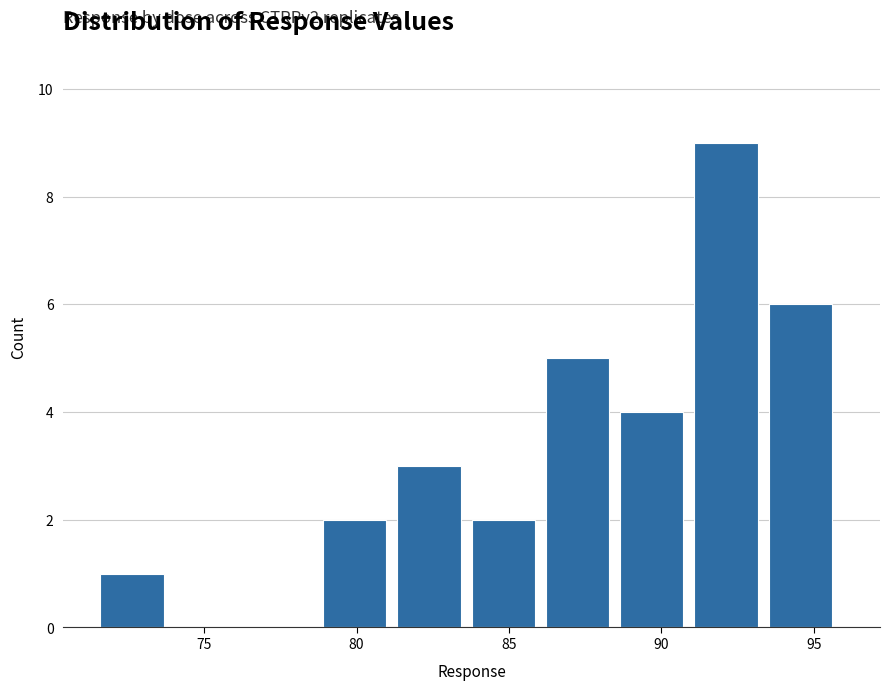

Which range on the x-axis has the tallest bar?

91.0 to 93.5